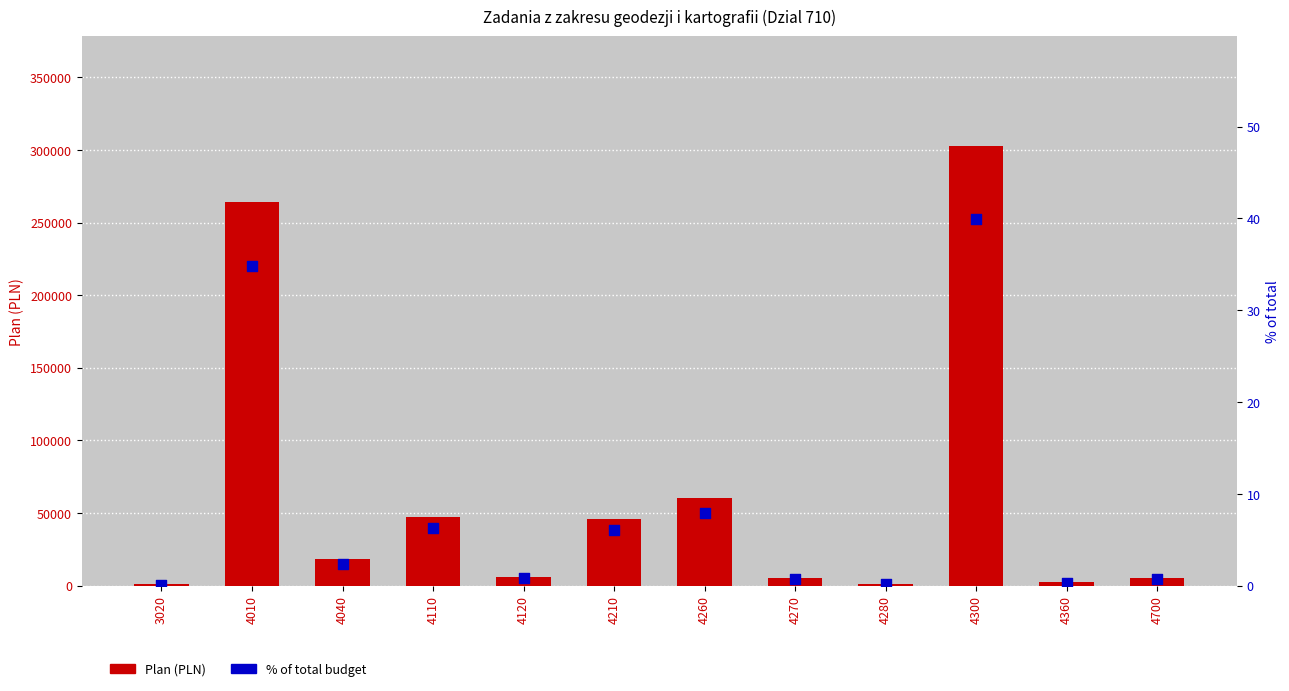

What is the total value across all series at 4010?

264531.7